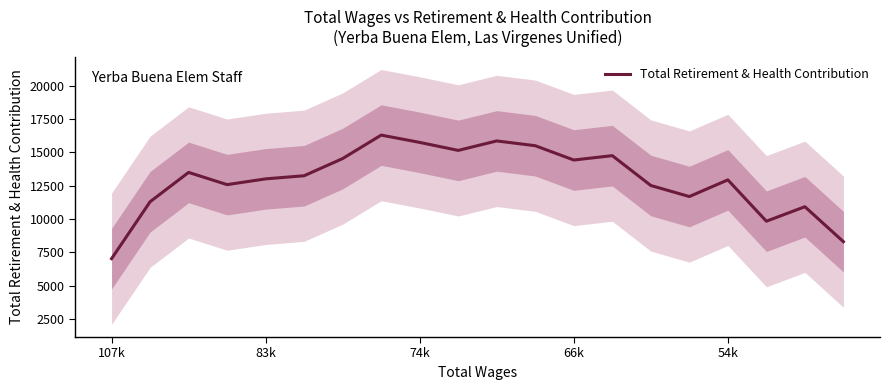

The value of Total Retirement & Health Contribution at 54k is 3274.7. True or false?

False